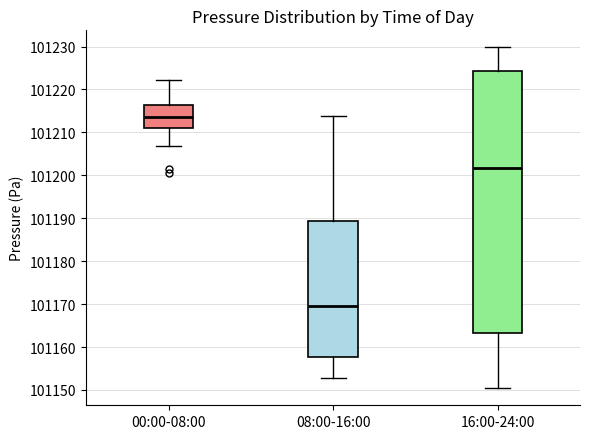

Which box has the lowest median line?

08:00-16:00